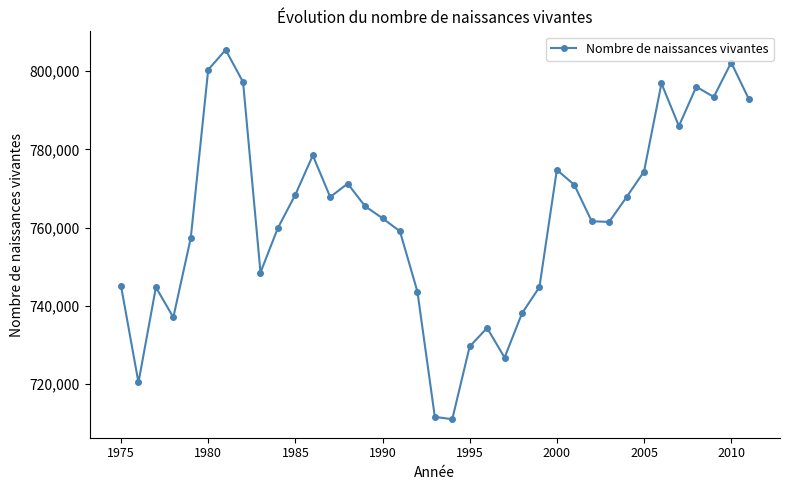

What is the greatest value displayed?

805483